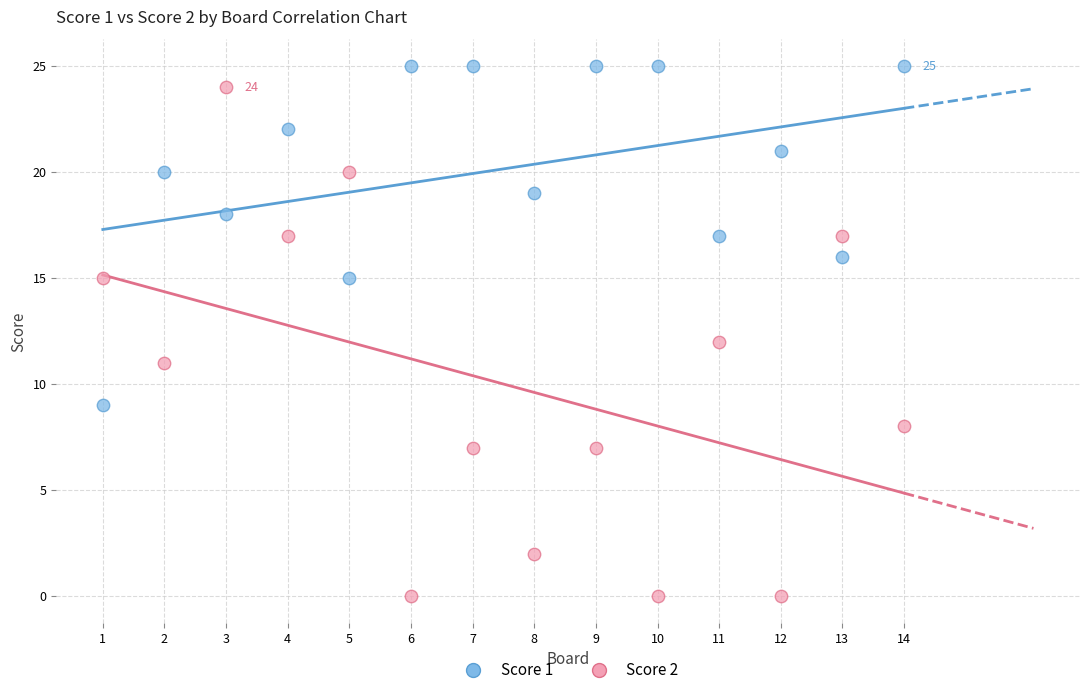

Across all data points, what is the range of Y values (max minus min)?

25